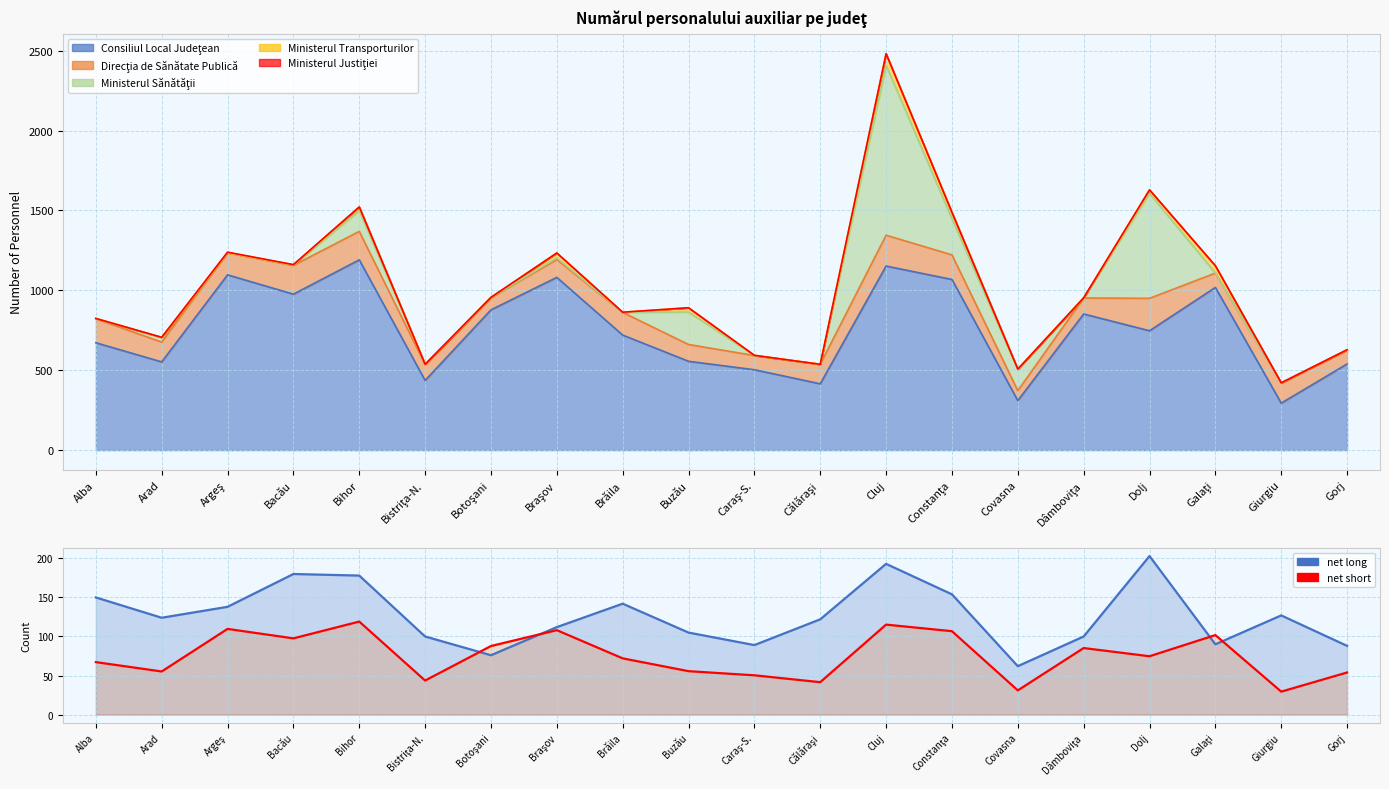

The net short (CL/10) series shows 106.8 at Constanţa. True or false?

True